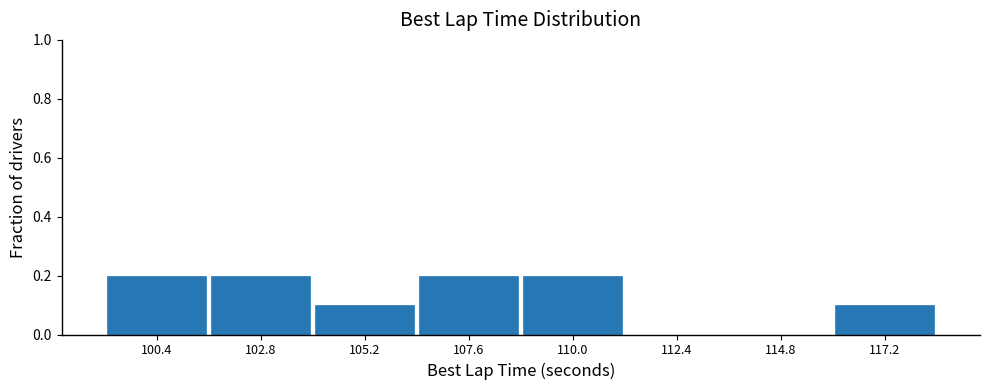

Reading left to right, extract all data points from this chart.

100.4=0.2	102.8=0.2	105.2=0.1	107.6=0.2	110.0=0.2	112.4=0.0	114.8=0.0	117.2=0.1